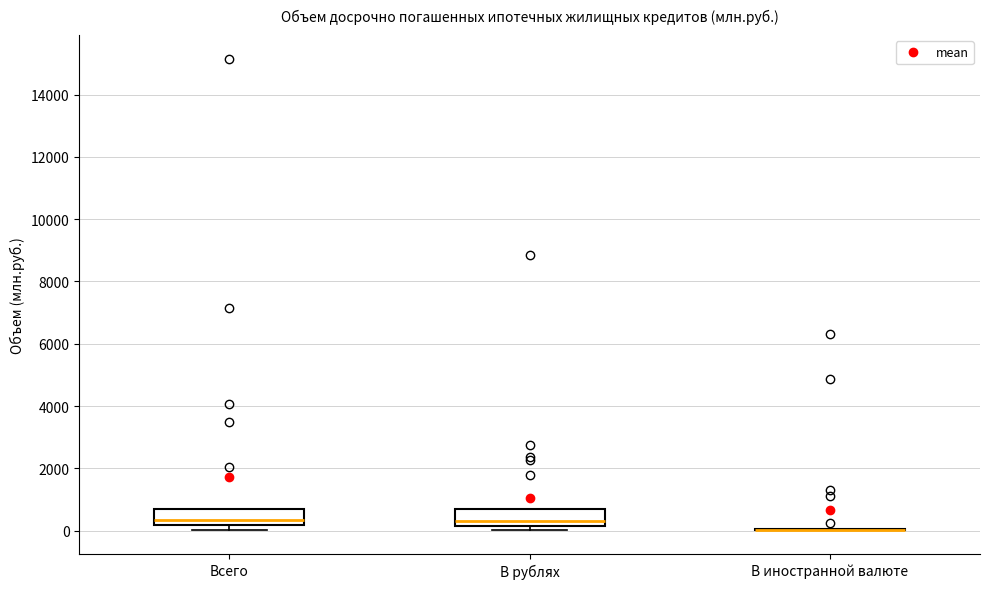

Reading left to right, read every box against the y-axis: the position of its median line, the range the box covers, and the ends of its whiskers. The values are not printed on the chart, so give them approximately, as read against the axis.

Всего: median 400, box 200 to 800, whiskers 0 to 800
В рублях: median 200 (just above the box's lower edge), box 200 to 600, whiskers 0 to 600
В иностранной валюте: box collapsed to a line at 0, whiskers 0 to 0